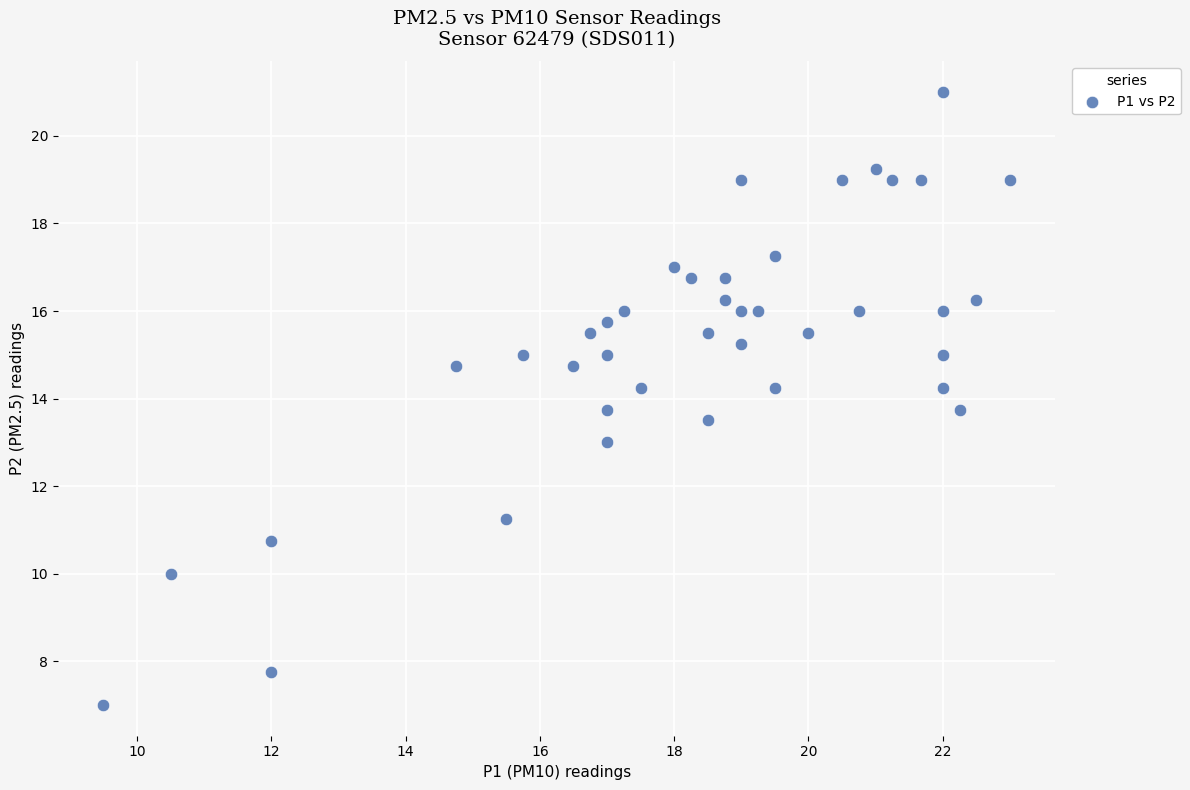

What is the range of Y values (max minus min)?

14.0